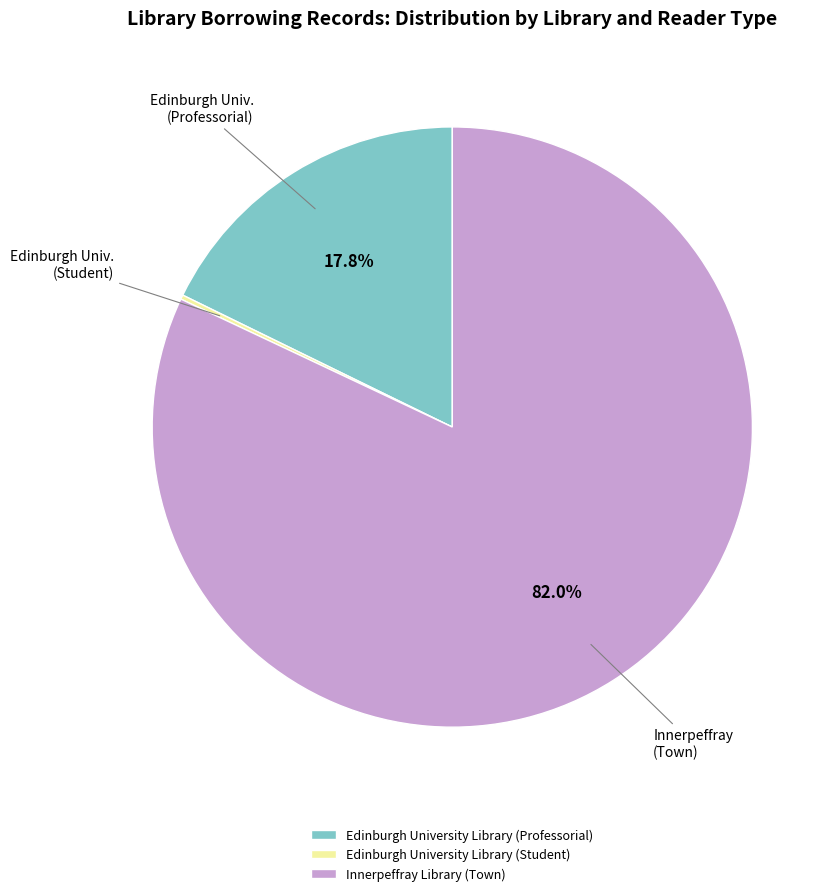

Combined, what portion of the pie is Edinburgh University Library (Professorial) and Innerpeffray Library (Town)?

99.8%